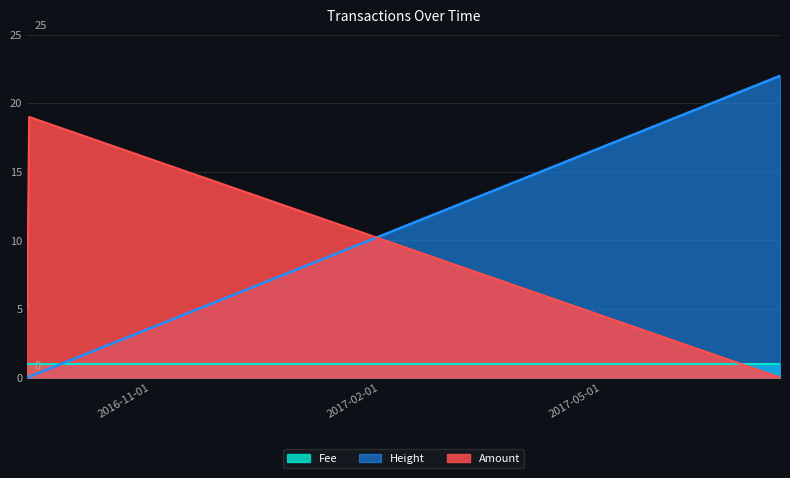

What is the difference between the maximum and second lowest values in the Amount series?

14.0